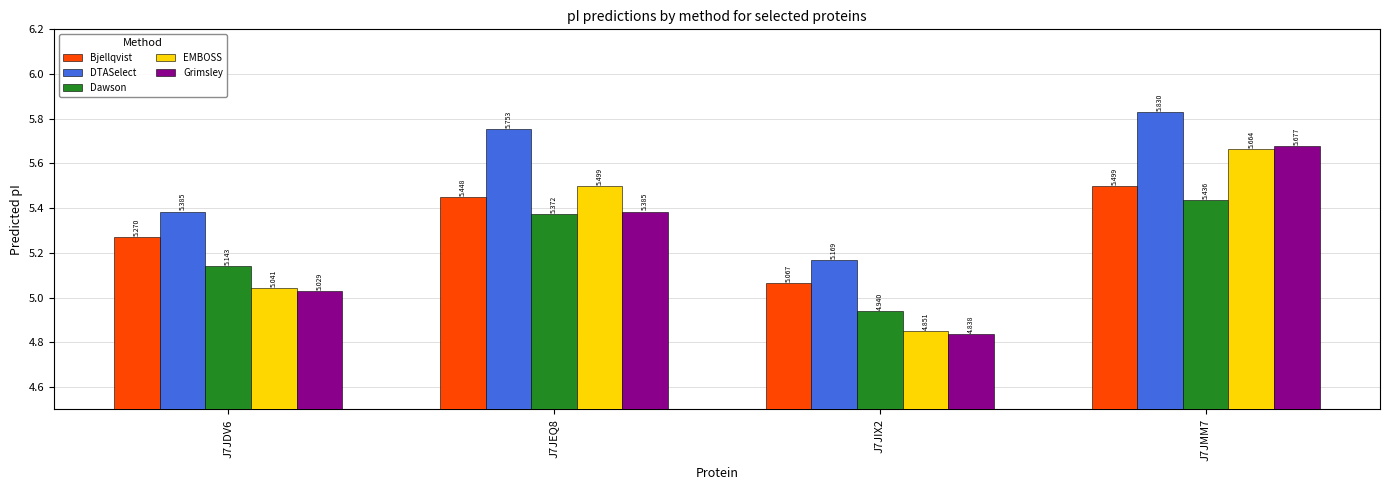

What is the sum of all EMBOSS values?

21.1